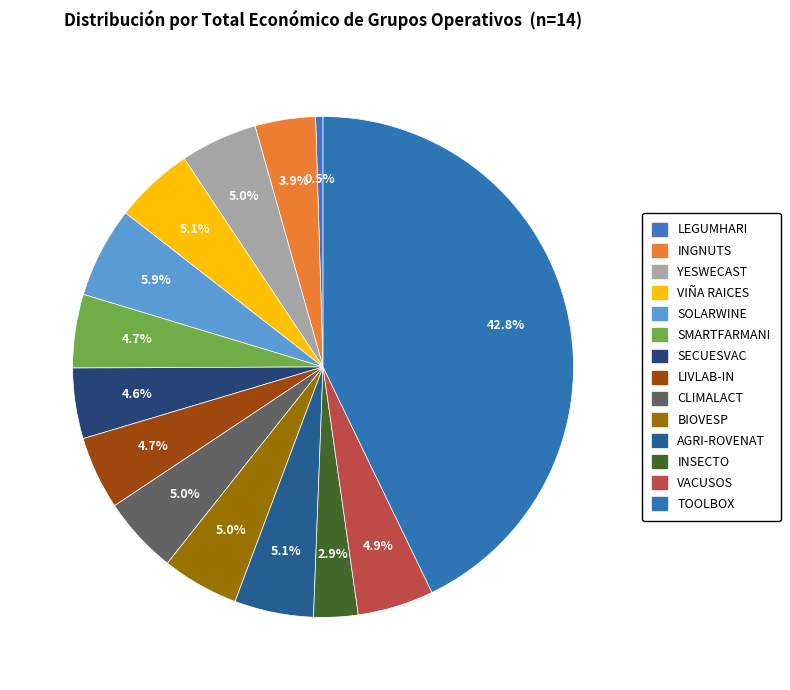

Between LEGUMHARI and LIVLAB-IN, which is larger?

LIVLAB-IN